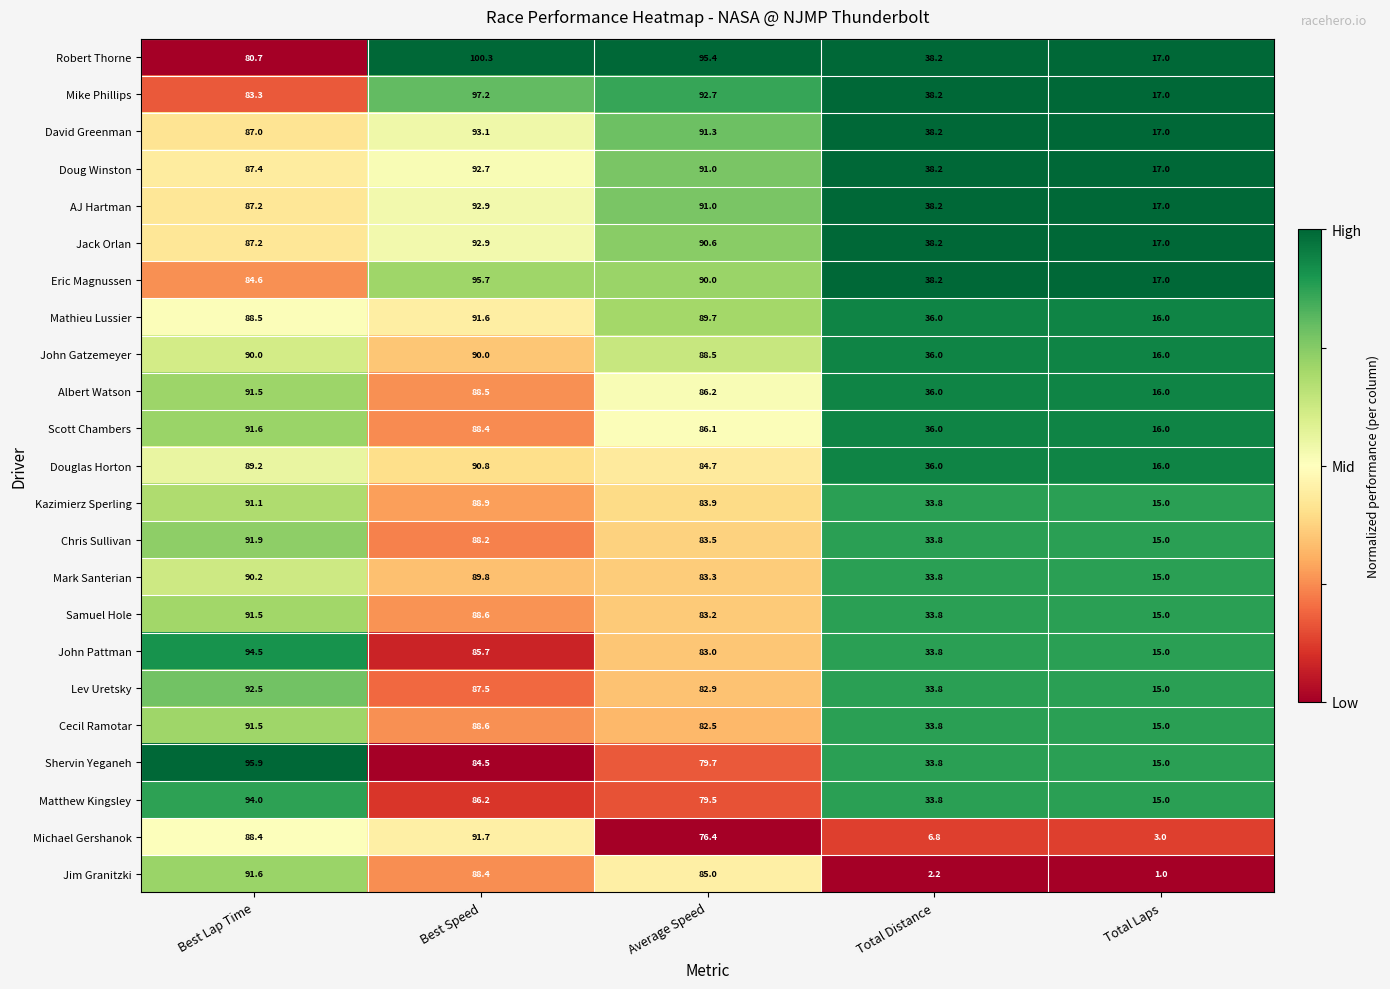

What is the total value across all series at Total Laps?

338.0